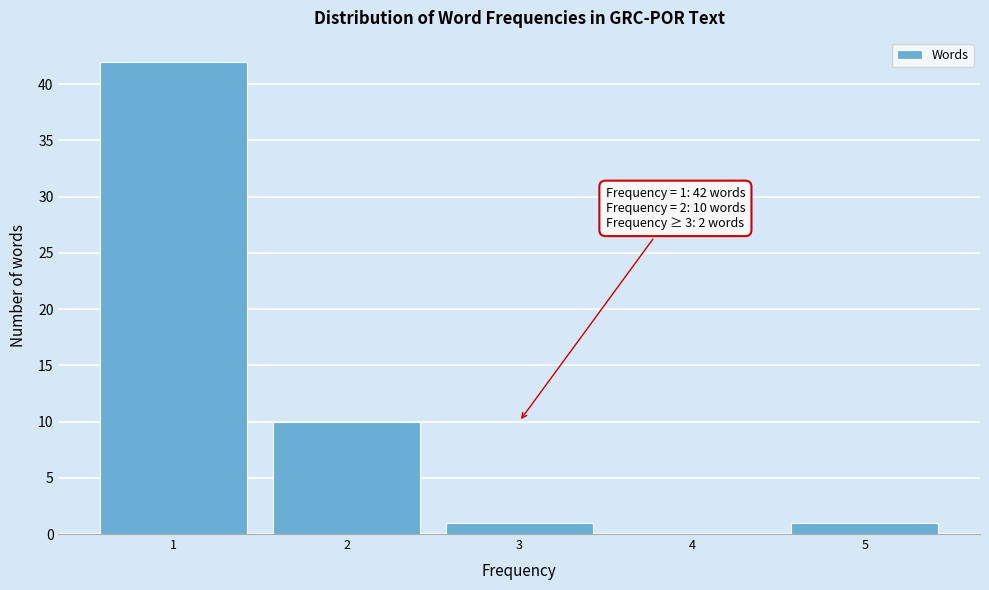

Over which range of the x-axis is the bar tallest?

0.5 to 1.5